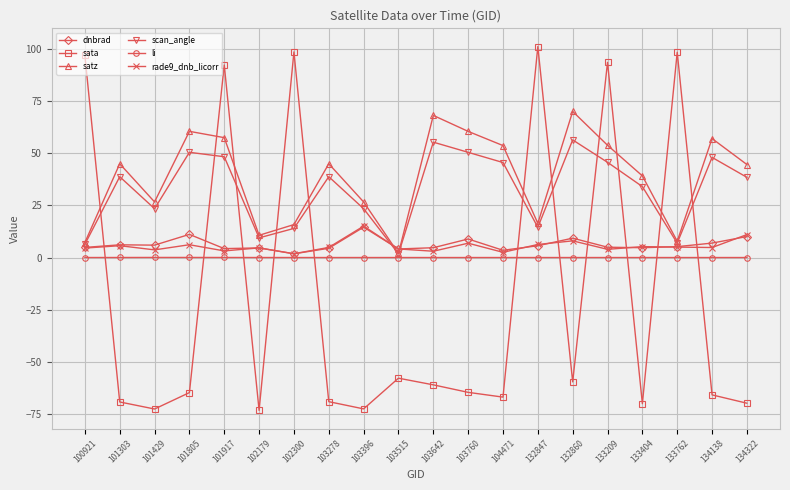

What is the maximum value shown in the chart?

101.1